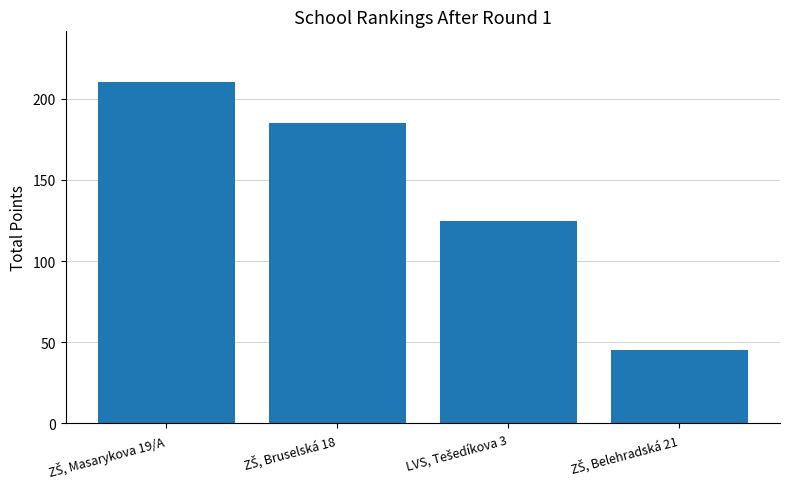

What is the difference between the maximum and minimum values?

165